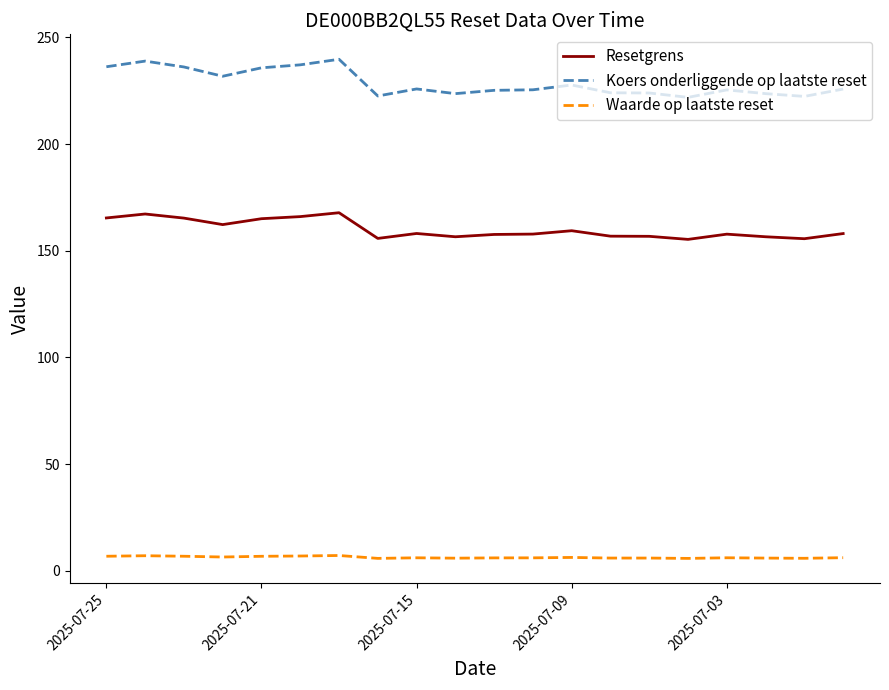

Which series has the largest range (max minus min)?

Koers onderliggende op laatste reset